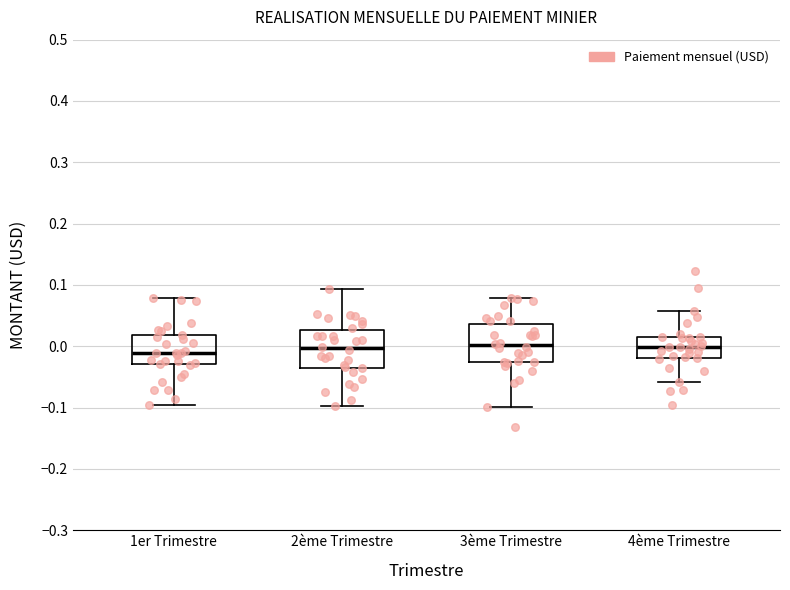

Where does the lower whisker of the box for 2ème Trimestre end on the y-axis? The values are not printed on the chart, so give them approximately, as read against the axis.

-0.10